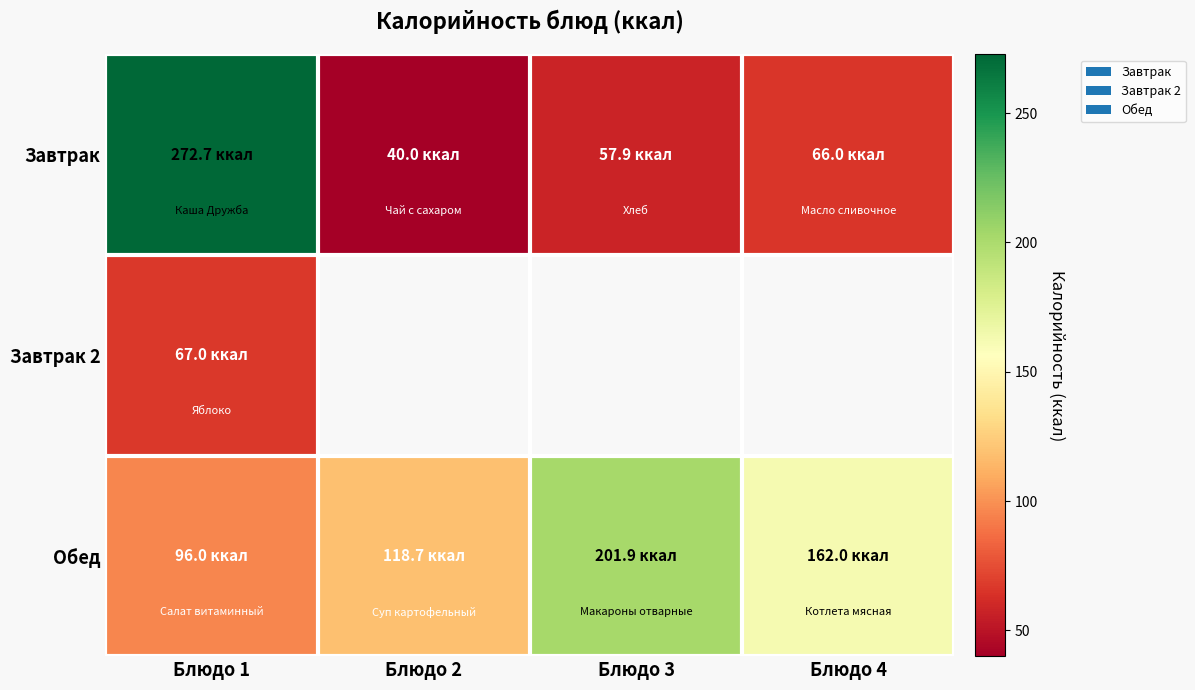

List the labels in order of Завтрак 2 value, largest first.

Блюдо 1, Блюдо 2, Блюдо 3, Блюдо 4